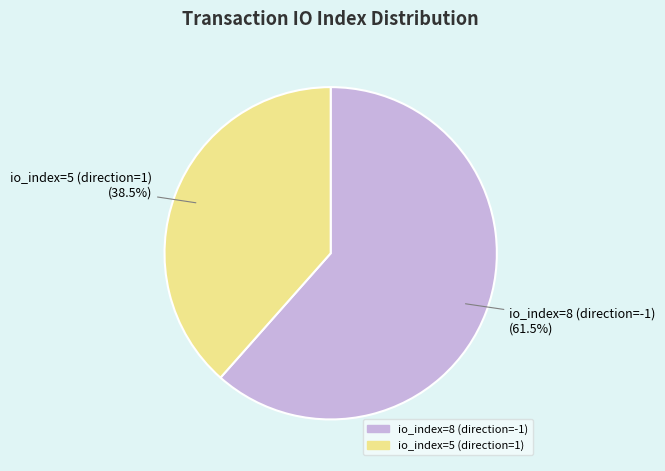

Rank the categories by value from highest to lowest.

io_index=8 (direction=-1), io_index=5 (direction=1)